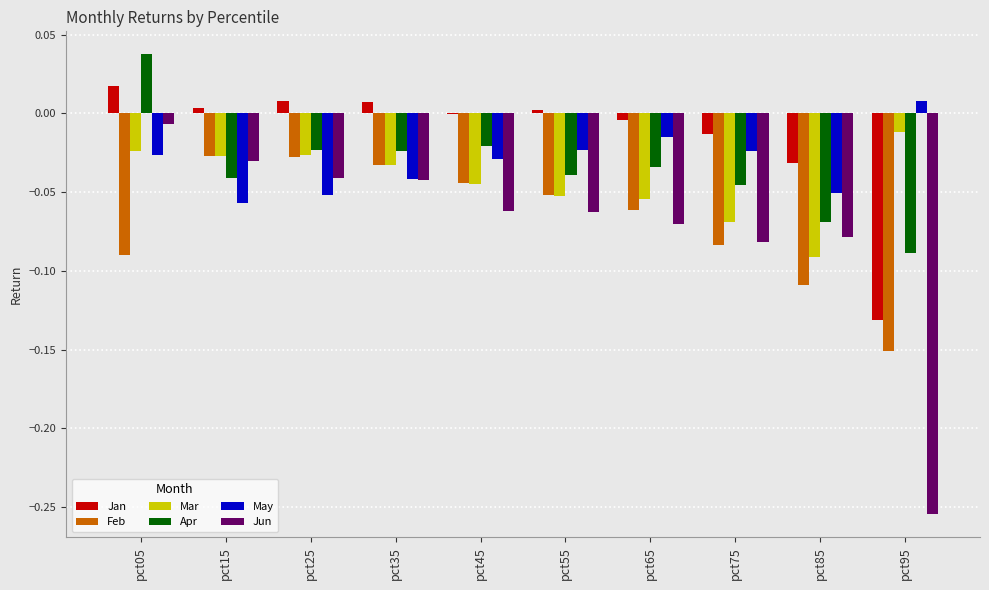

How many groups of bars are there?

10